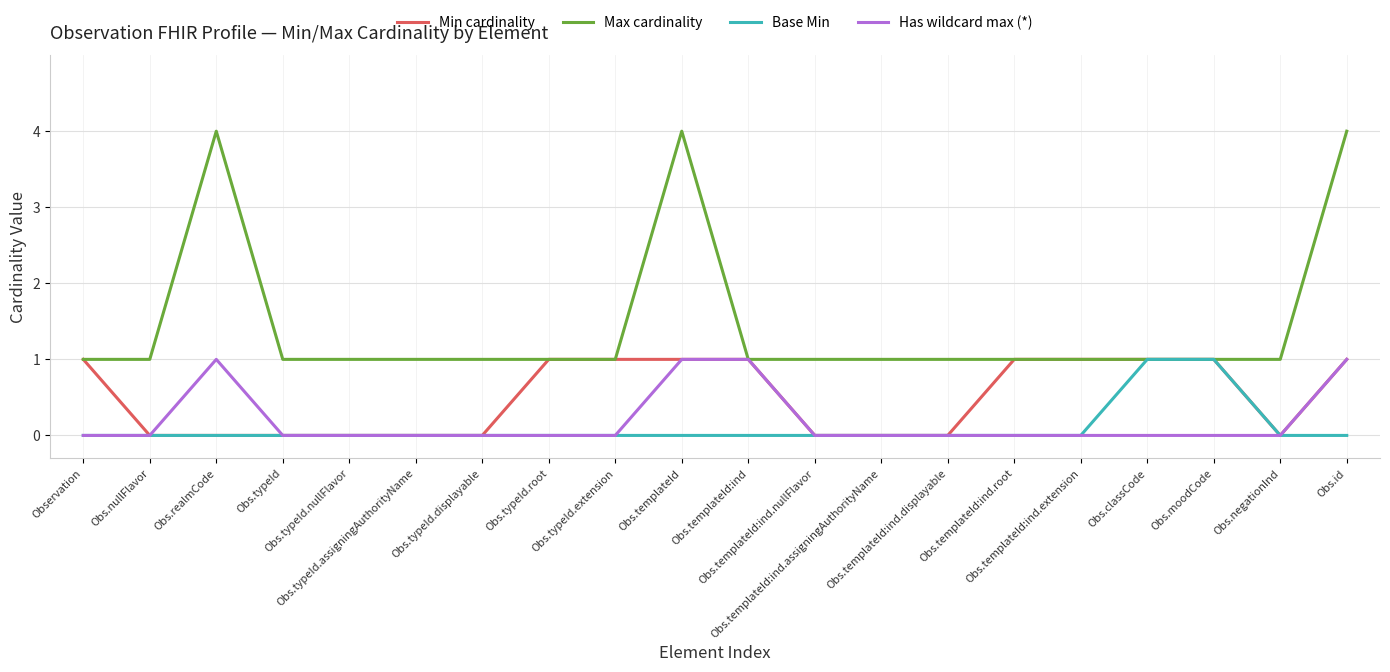

Which series has the largest total across all categories?

Max cardinality